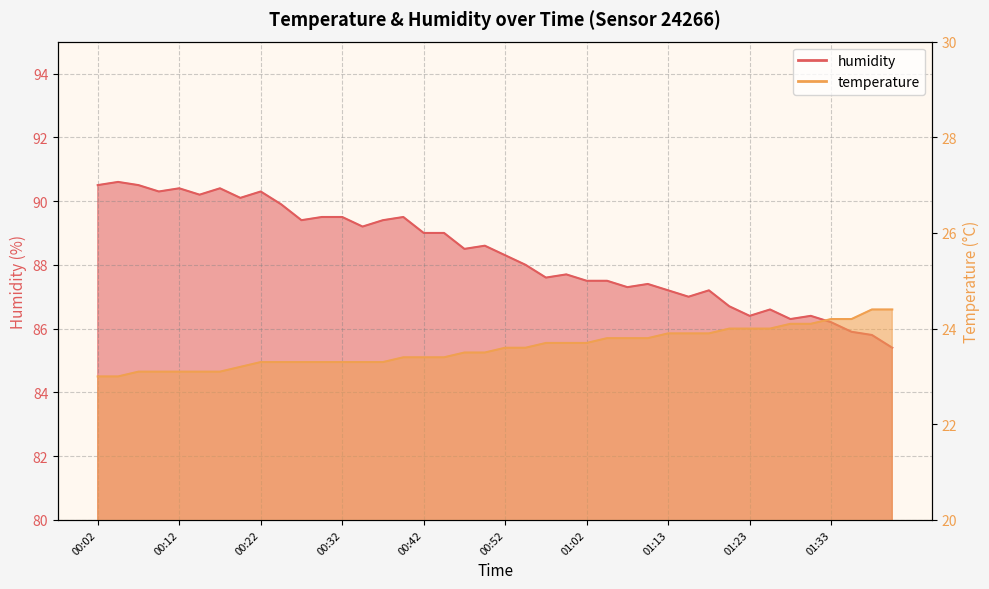

What is the sum of the humidity values at 00:42 and 00:22?

179.3